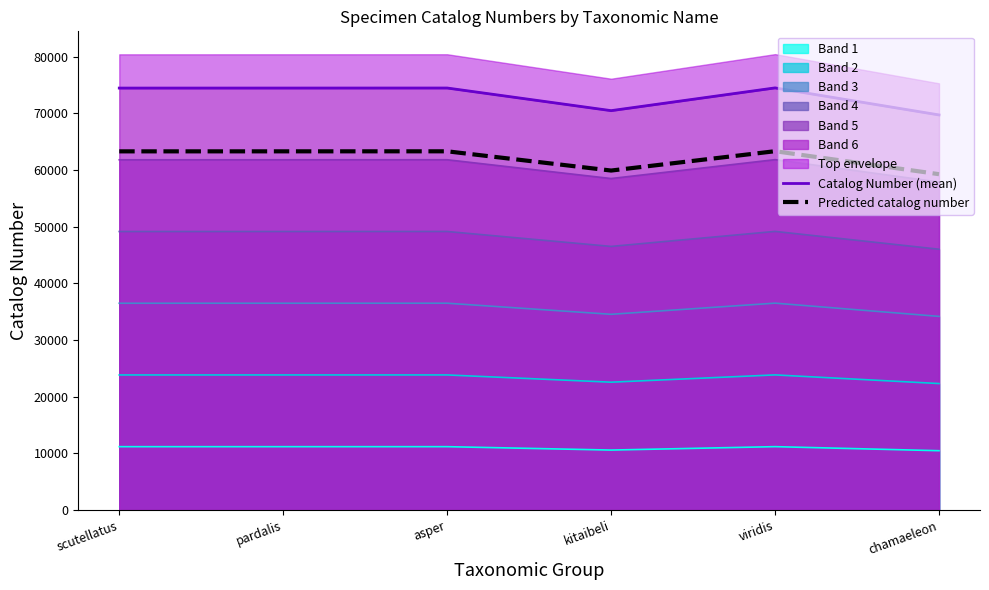

What is the total value across all series at scutellatus?

137739.9